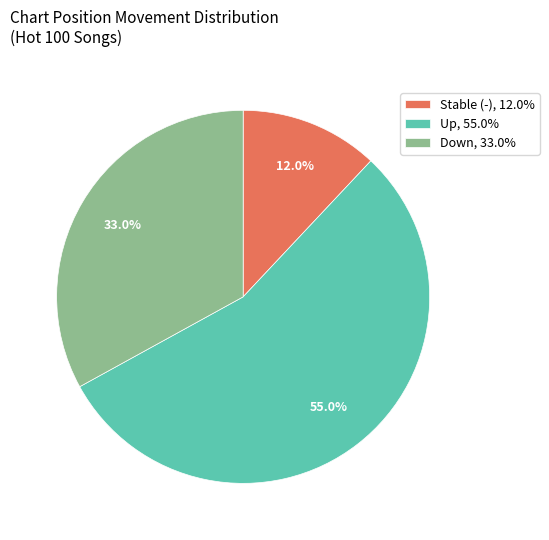

How many slices are in this pie chart?

3